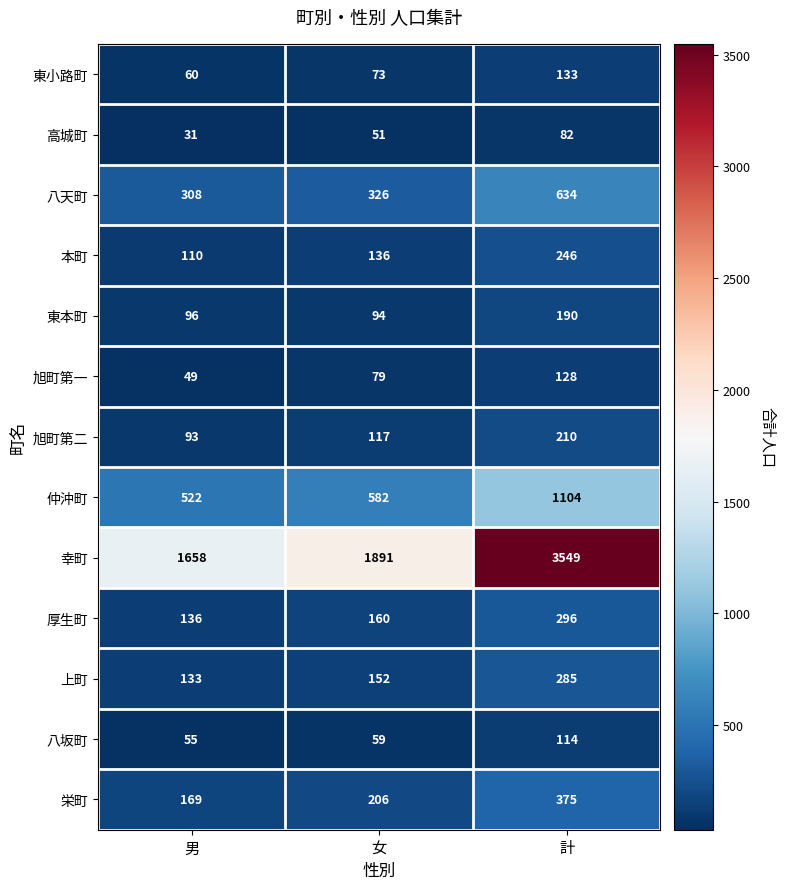

Between 女 and 計, which series saw the biggest shift?

幸町